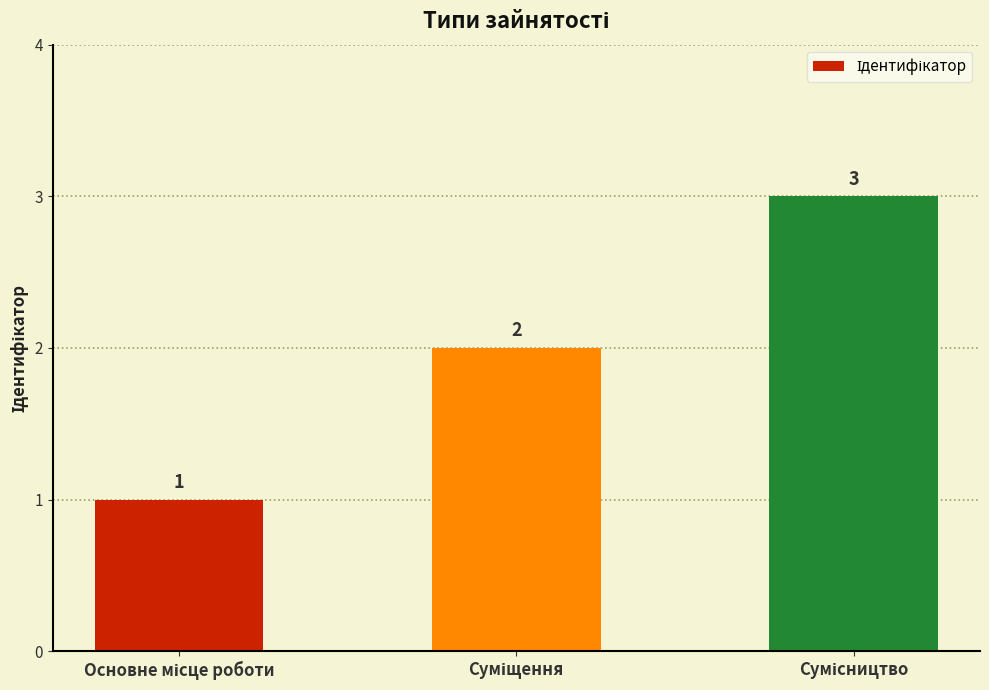

What is the sum of all values?

6